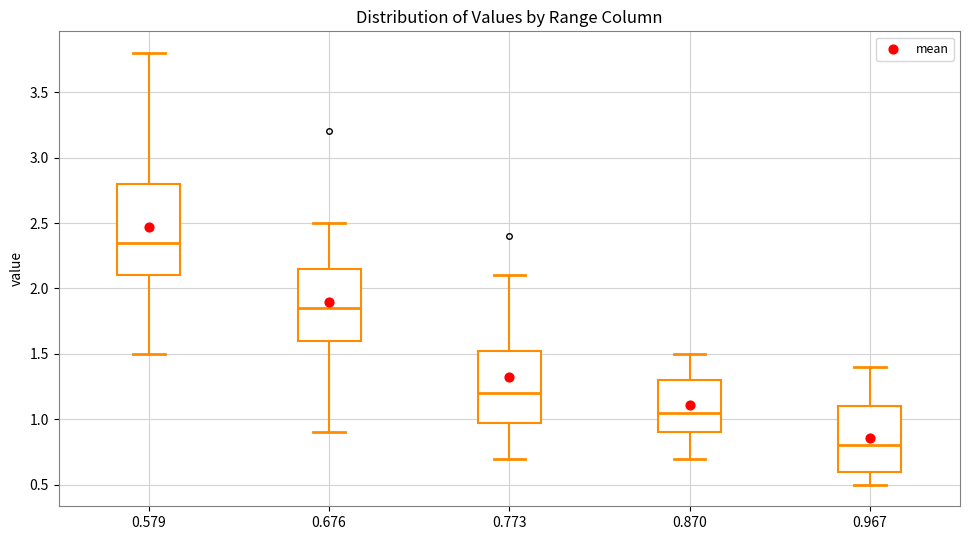

Comparing the boxes themselves (not the whiskers), which one is the tallest?

0.579